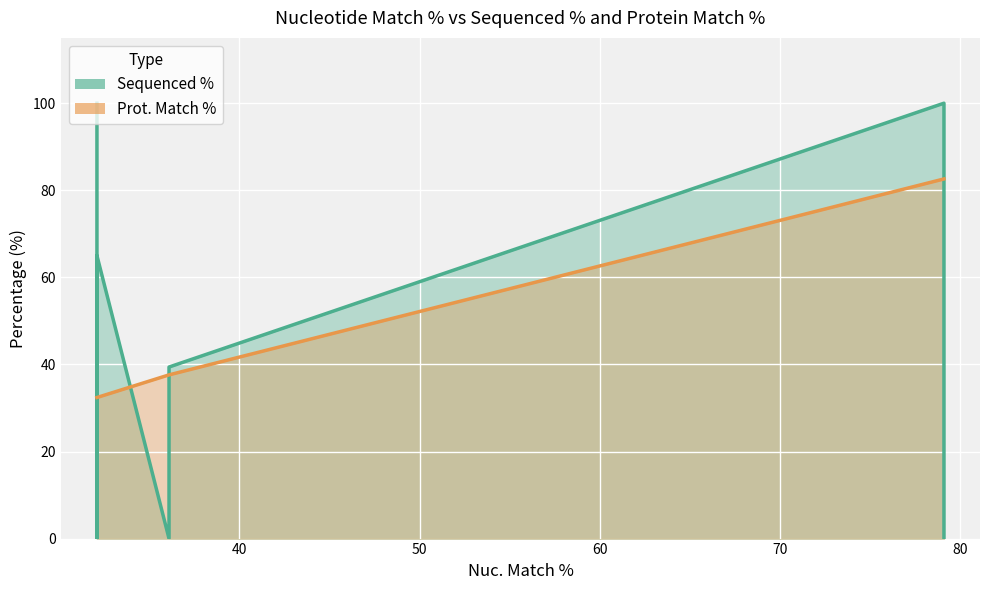

What is the value of the Prot. Match % point at the 9th from the left?

32.4